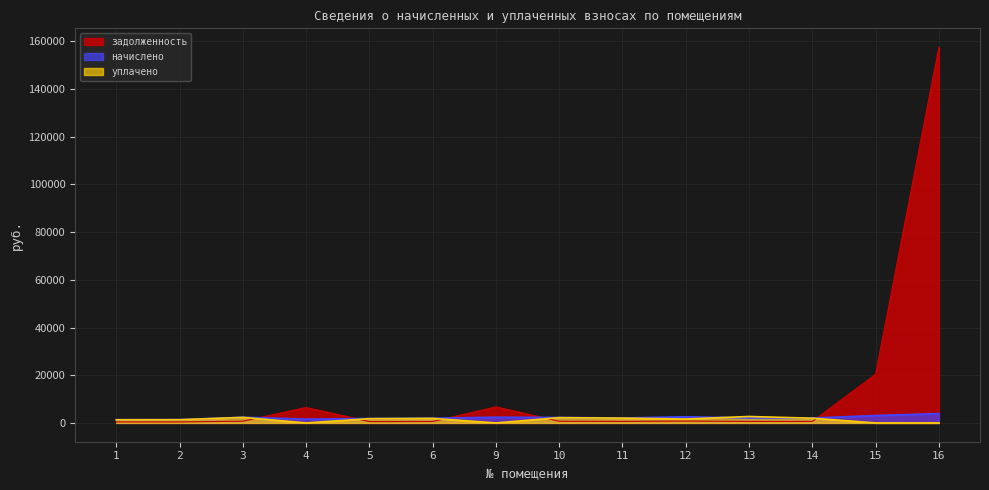

After their last crossing, which series has the higher values: начислено or уплачено?

начислено